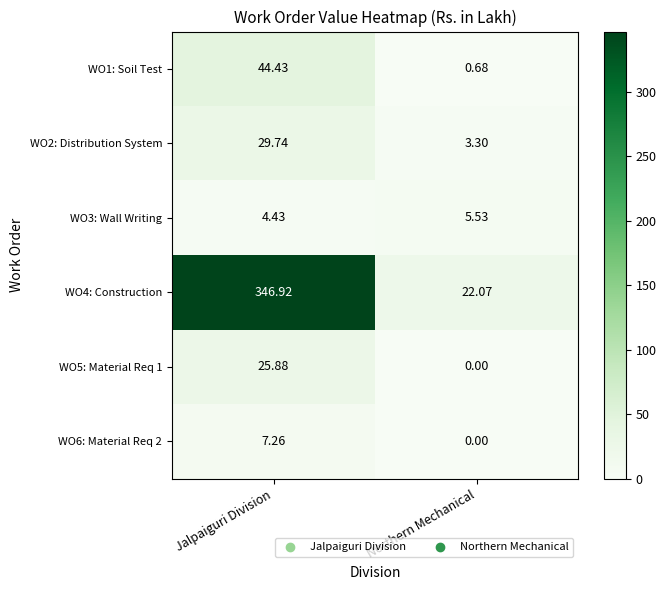

At which label does WO4: Construction first exceed 346?

Jalpaiguri Division